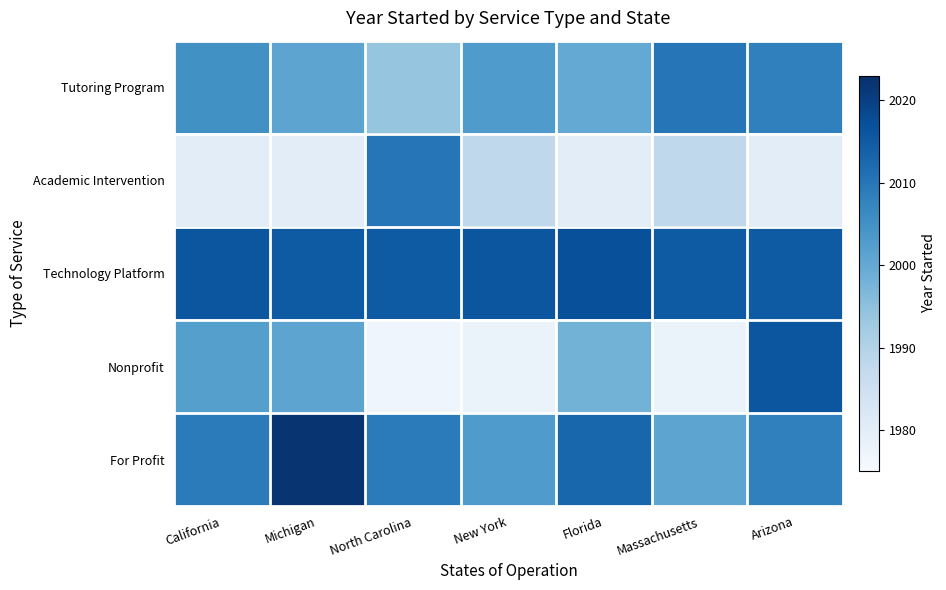

Is the value of Academic Intervention at North Carolina greater than the value of Nonprofit at Arizona?

No